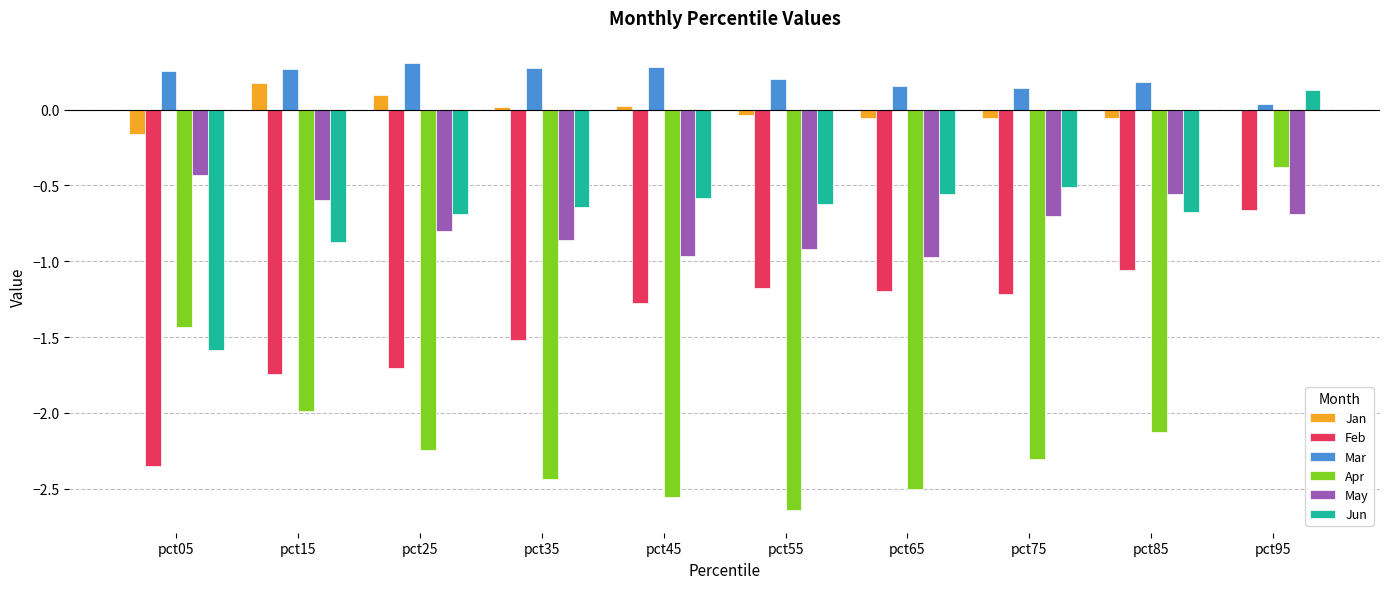

The Feb series shows -4.0 at pct05. True or false?

False